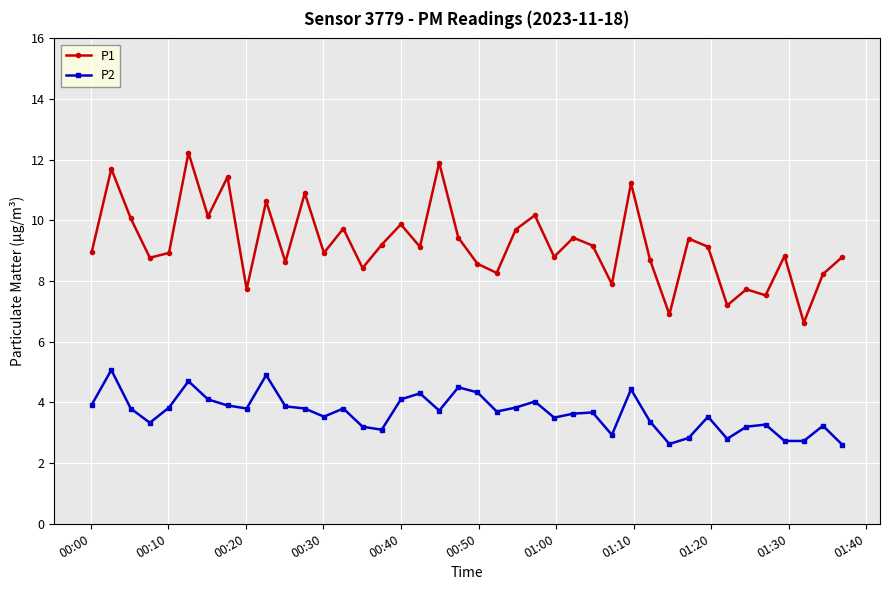

What is the average value of the P2 series?

3.7